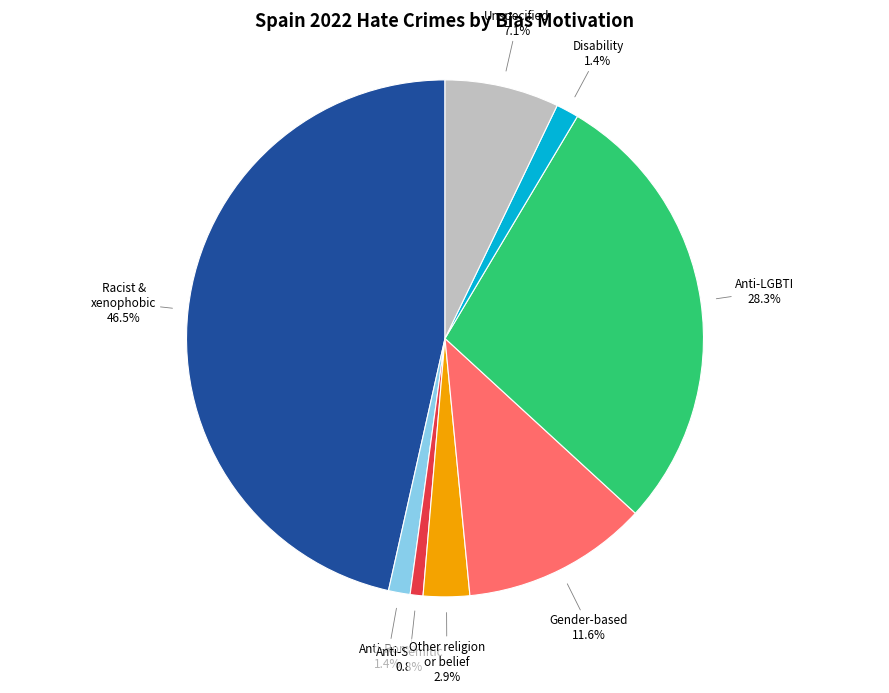

Which has a higher value, Anti-LGBTI or Anti-Roma?

Anti-LGBTI